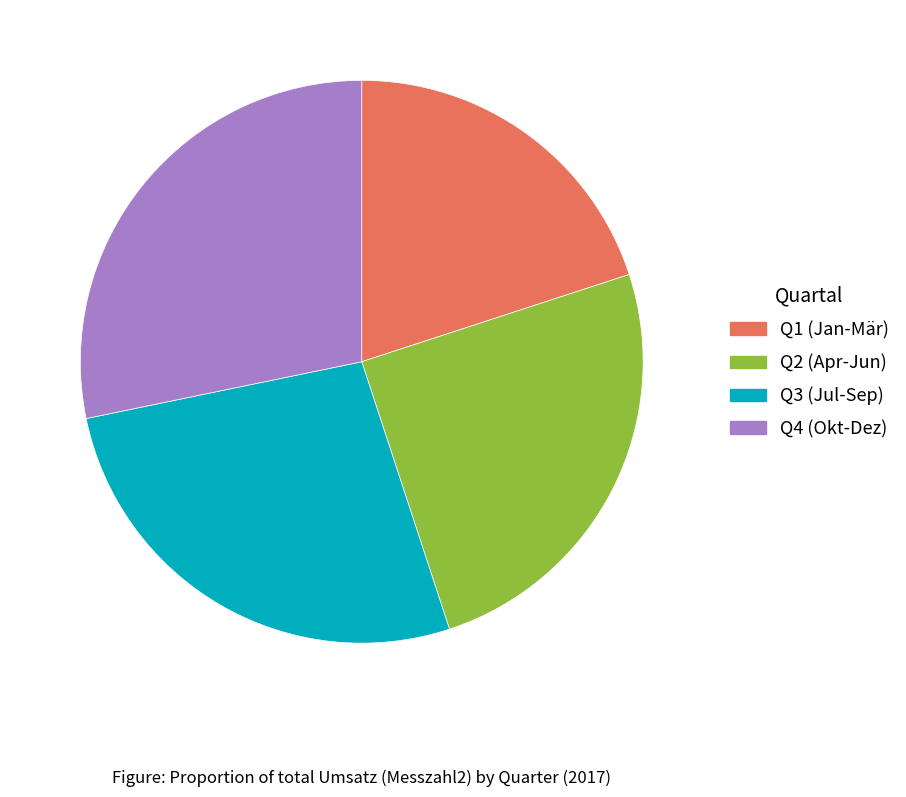

Rank the categories by value from highest to lowest.

Q4 (Okt-Dez), Q3 (Jul-Sep), Q2 (Apr-Jun), Q1 (Jan-Mär)